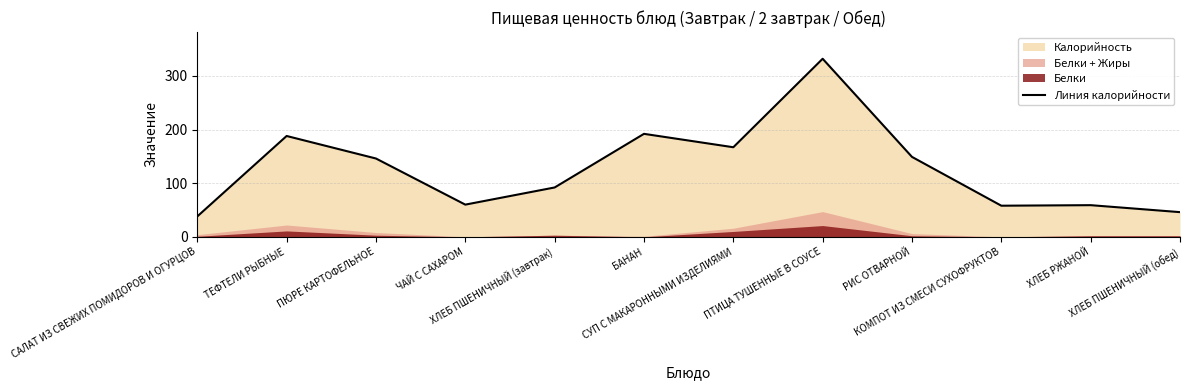

Read the value at ХЛЕБ РЖАНОЙ, to the nearest 5.

60